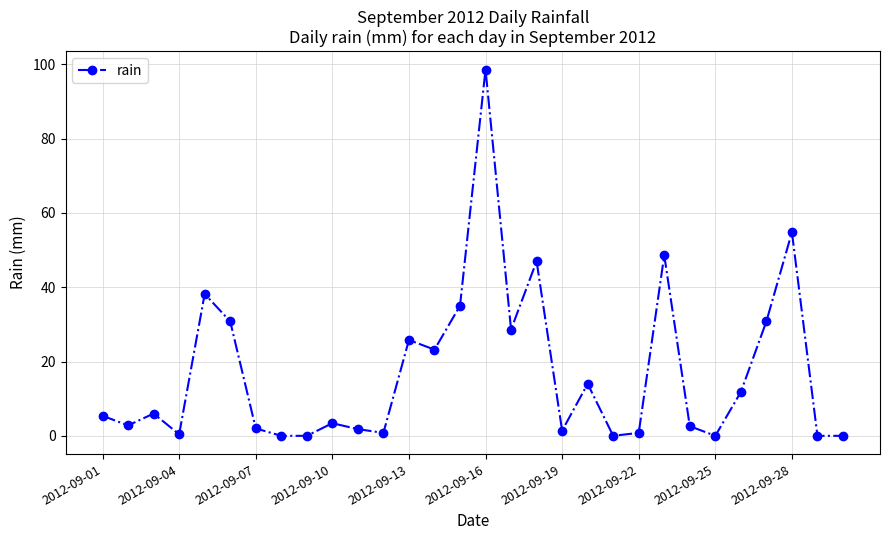

What is the greatest value displayed?

98.6